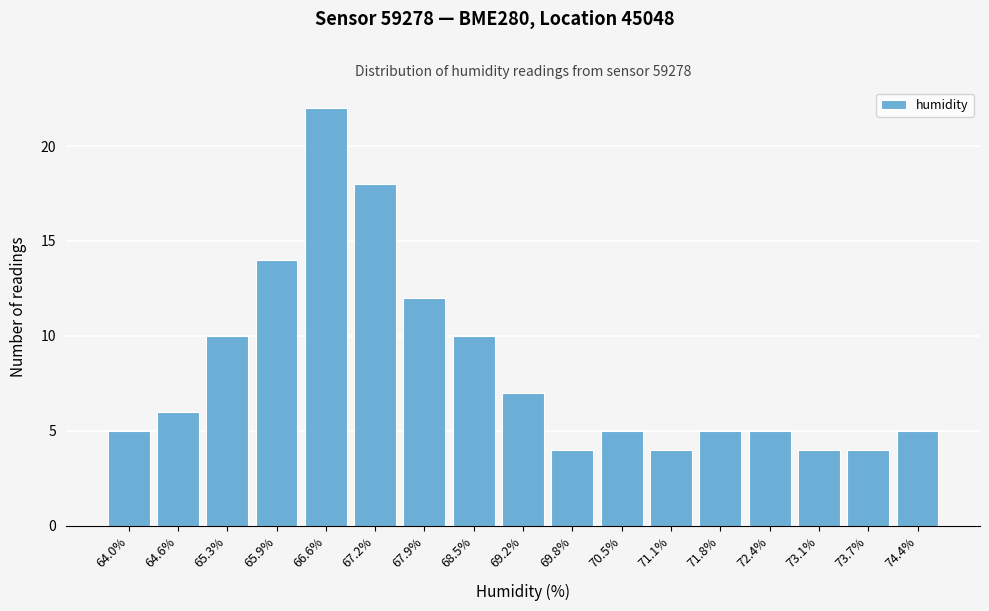

Reading right to left, what are all the values shown in this chart?

74.4%=5	73.7%=4	73.1%=4	72.4%=5	71.8%=5	71.1%=4	70.5%=5	69.8%=4	69.2%=7	68.5%=10	67.9%=12	67.2%=18	66.6%=22	65.9%=14	65.3%=10	64.6%=6	64.0%=5